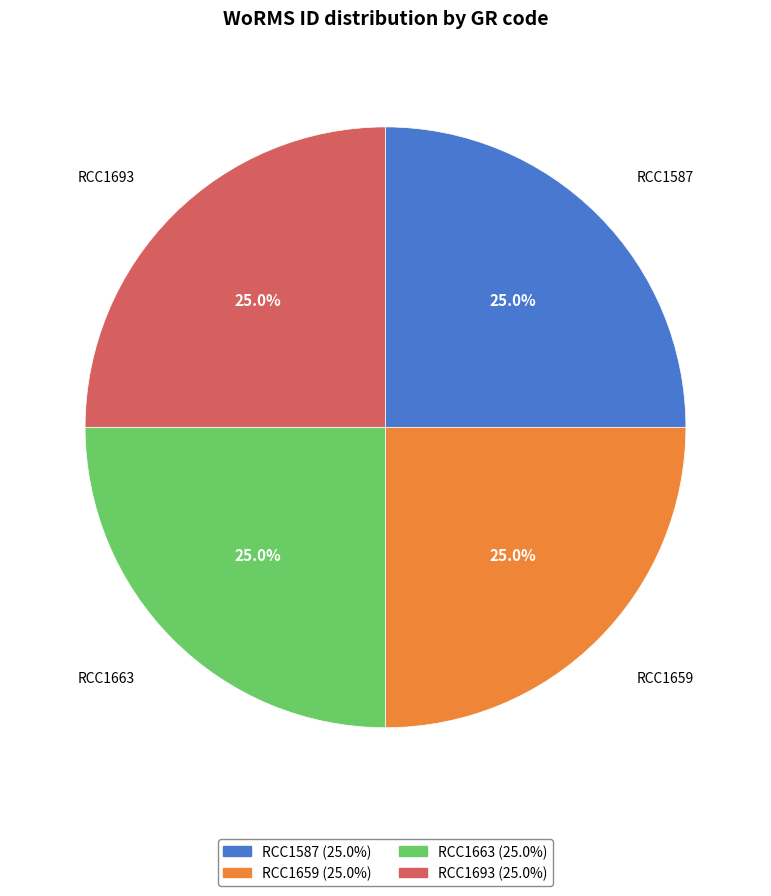

Does RCC1663 represent more than half of the total?

No